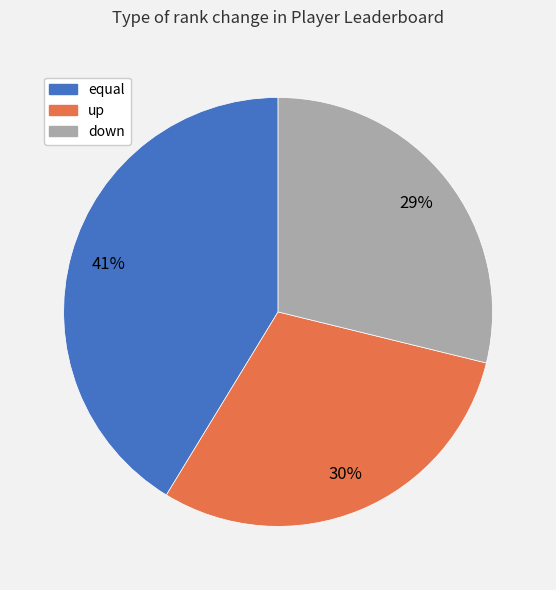

Does down account for over 50% of the chart?

No